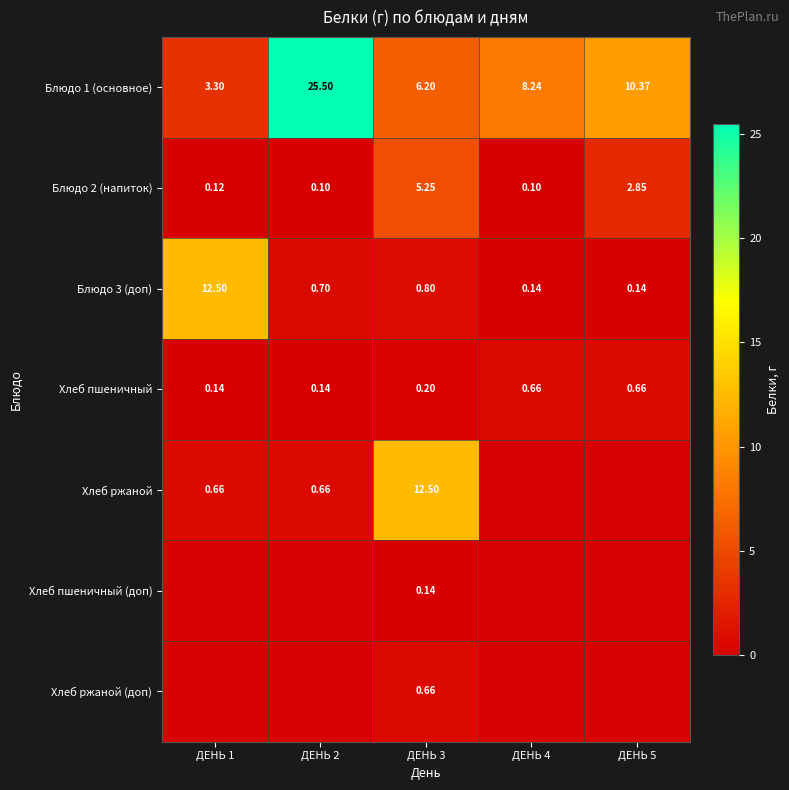

At ДЕНЬ 3, list the series in order from smallest to largest.

Хлеб пшеничный (доп), Хлеб пшеничный, Хлеб ржаной (доп), Блюдо 3 (доп), Блюдо 2 (напиток), Блюдо 1 (основное), Хлеб ржаной